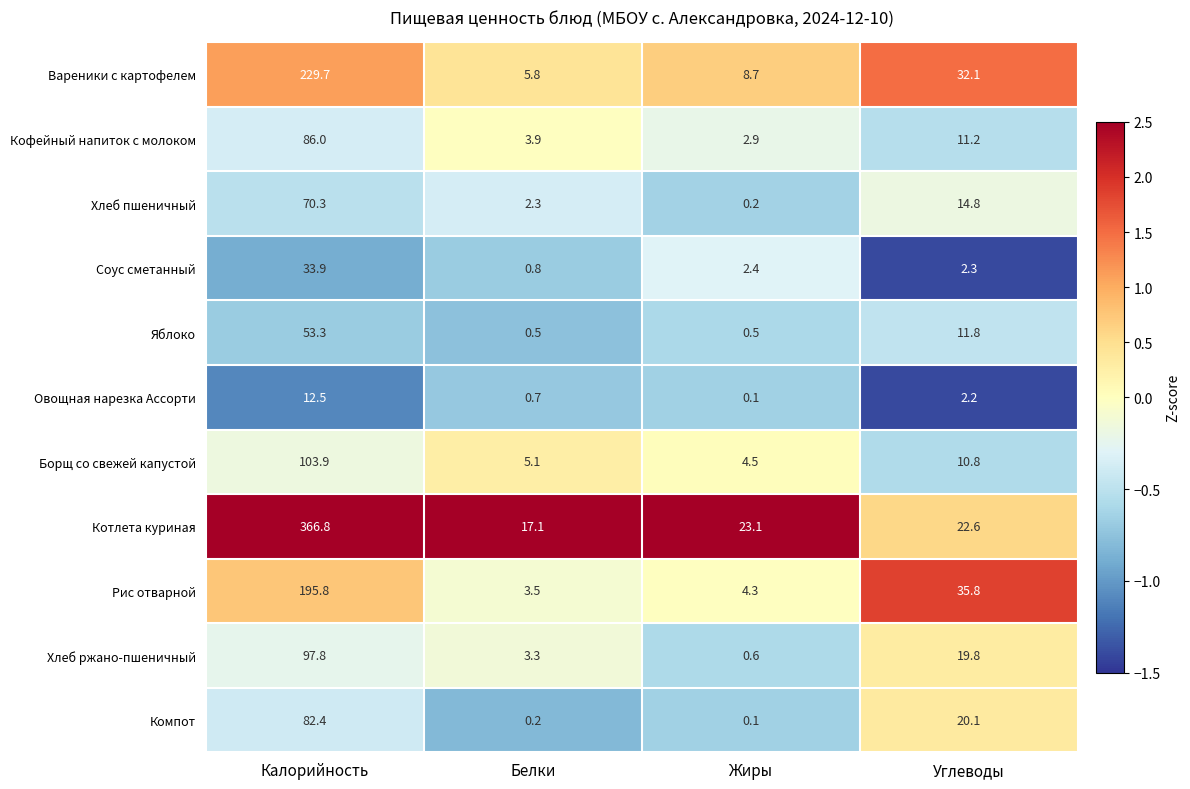

What is the highest value of the Хлеб пшеничный series?

70.3